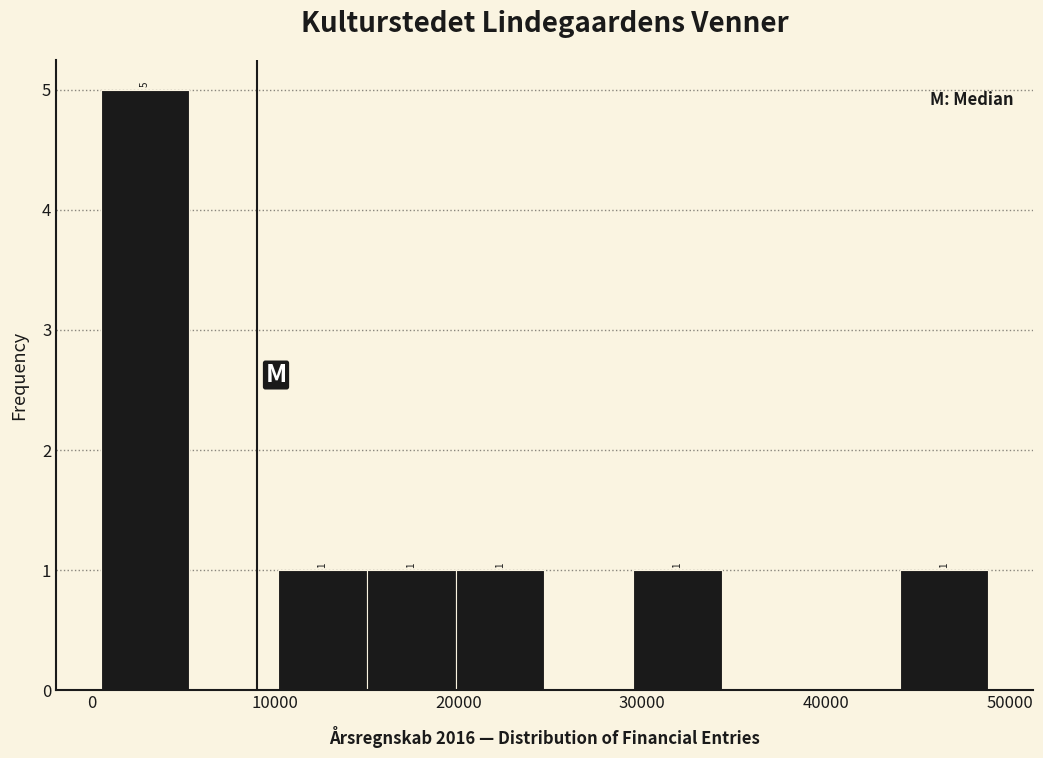

Over which range of the x-axis is the bar tallest?

1000 to 5000